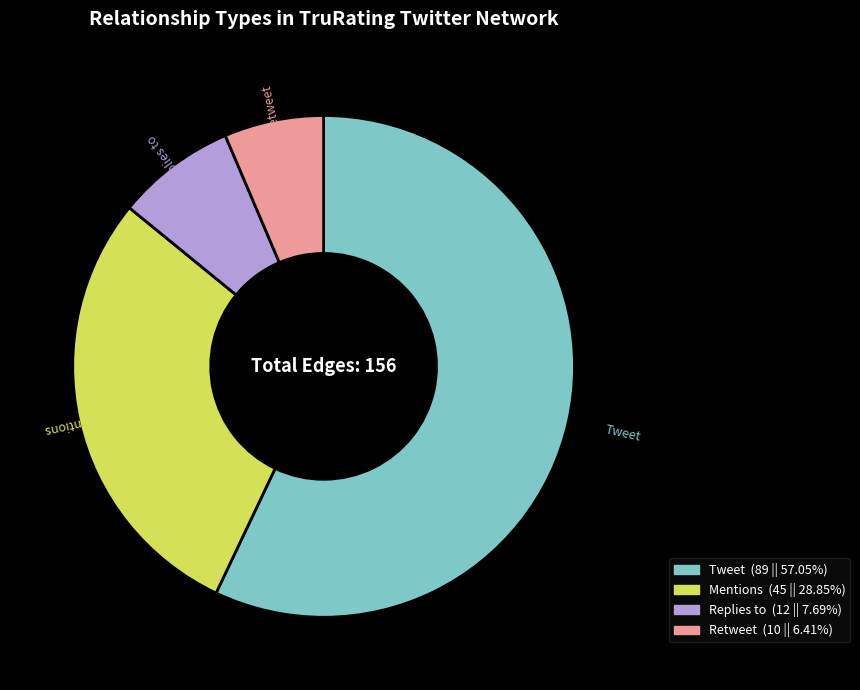

True or false: Mentions accounts for 29% of the total.

True